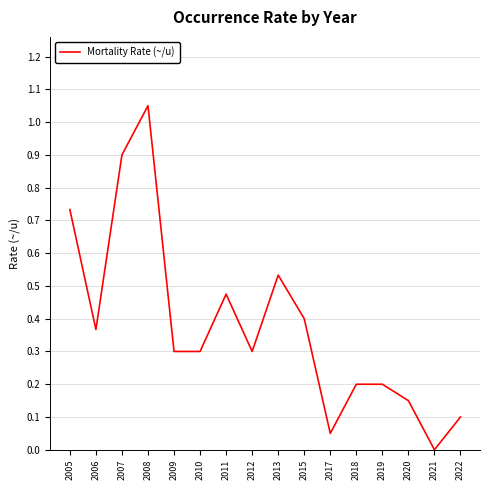

At which category does the chart reach its peak across all series?

2008